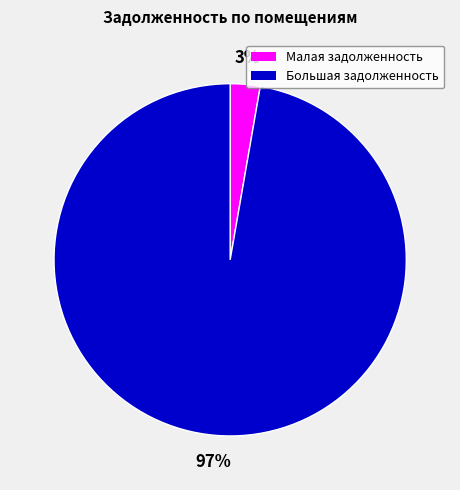

Which category has the biggest portion of the pie?

Большая задолженность